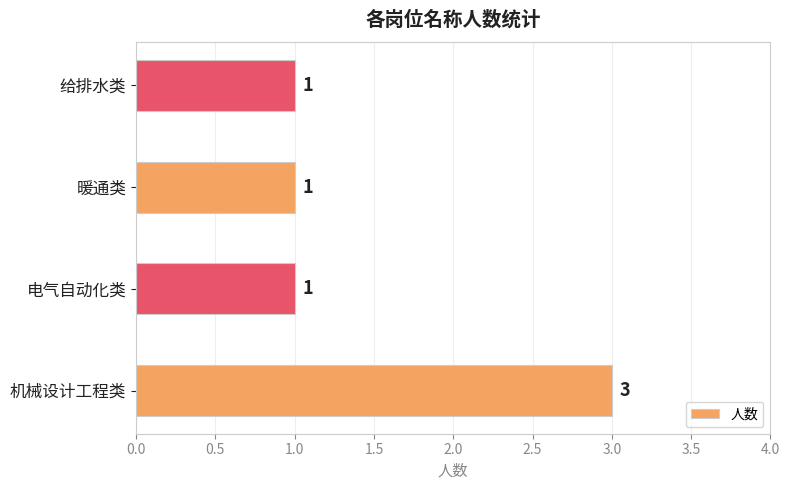

How many series are shown in this chart?

1